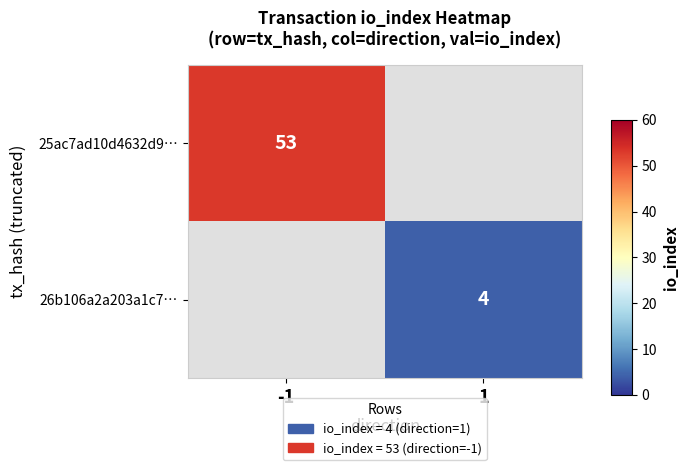

The 26b106a2a203a1c7… series shows 4 at 1. True or false?

True